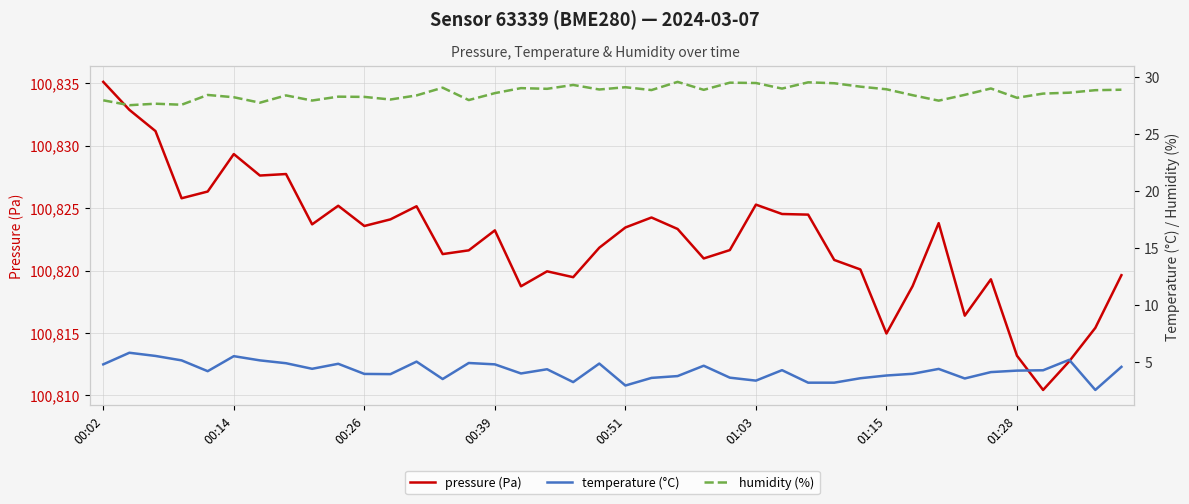

At which category does pressure (Pa) reach its first local peak?

00:14